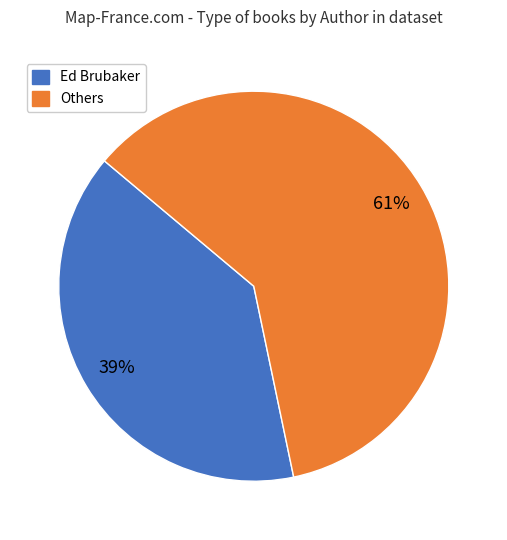

To the nearest percent, what is the average slice percentage?

50%